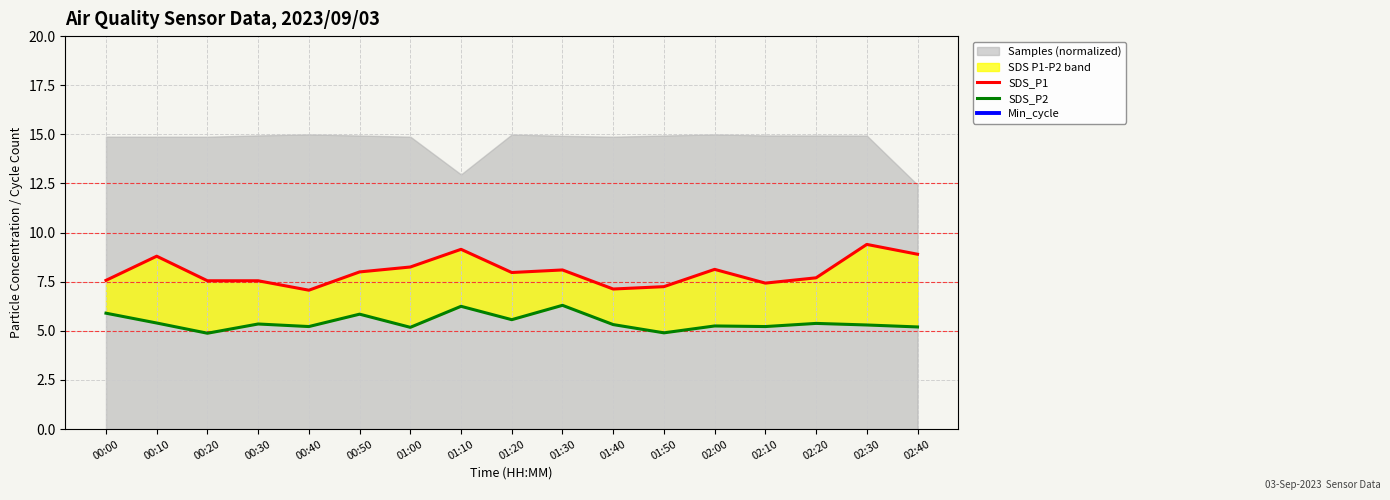

What is the average value of the Min_cycle series?

28.0